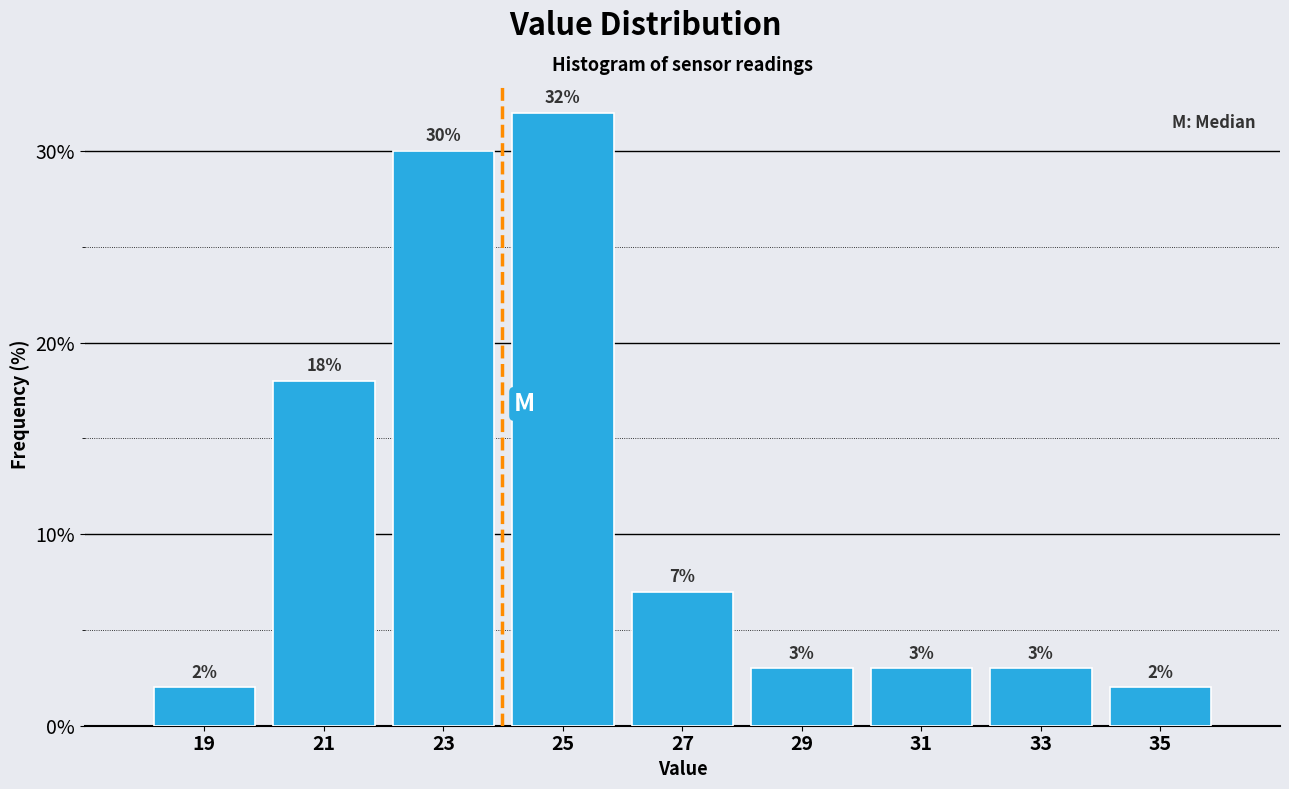

Reading left to right, transcribe this chart: for each bar, give the range it covers on the x-axis and its height.

18 to 20: 2
20 to 22: 18
22 to 24: 30
24 to 26: 32
26 to 28: 7
28 to 30: 3
30 to 32: 3
32 to 34: 3
34 to 36: 2